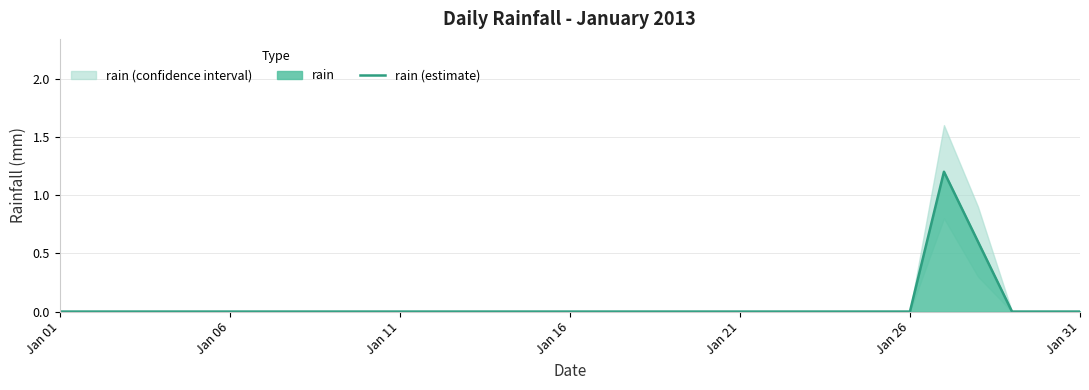

Reading left to right, what are all the values shown in this chart?

0.0	0.0	0.0	0.0	0.0	0.0	0.0	0.0	0.0	0.0	0.0	0.0	0.0	0.0	0.0	0.0	0.0	0.0	0.0	0.0	0.0	0.0	0.0	0.0	0.0	0.0	1.2	0.6	0.0	0.0	0.0